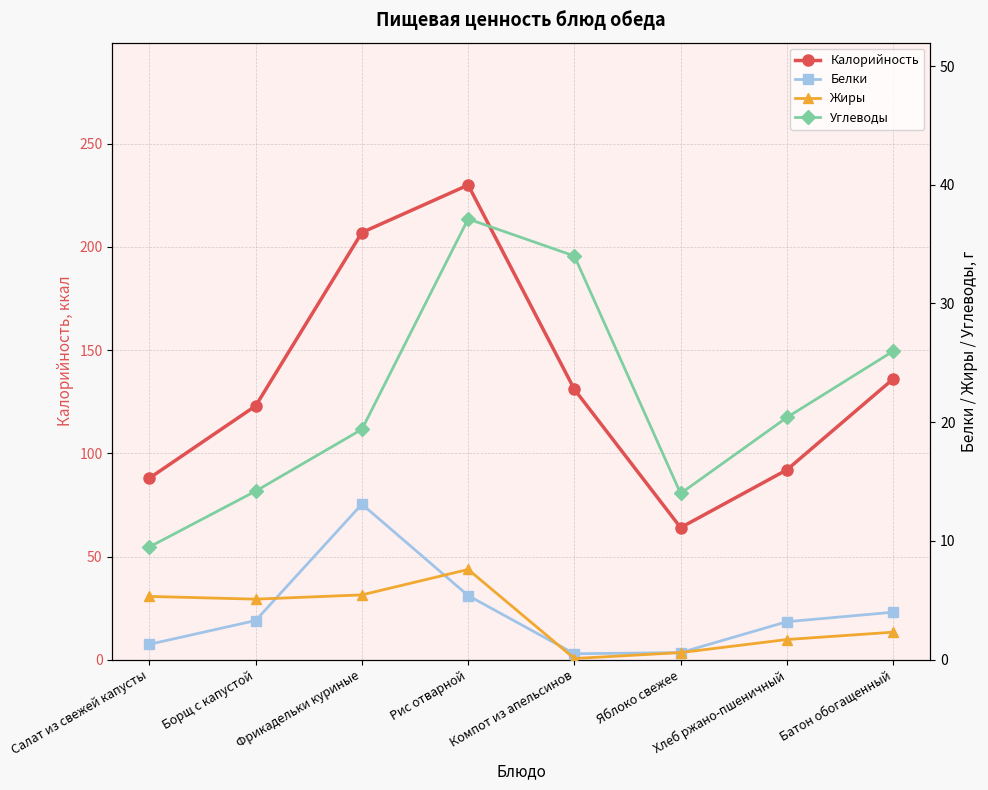

What is the difference between the second highest and second lowest values in the Калорийность series?

119